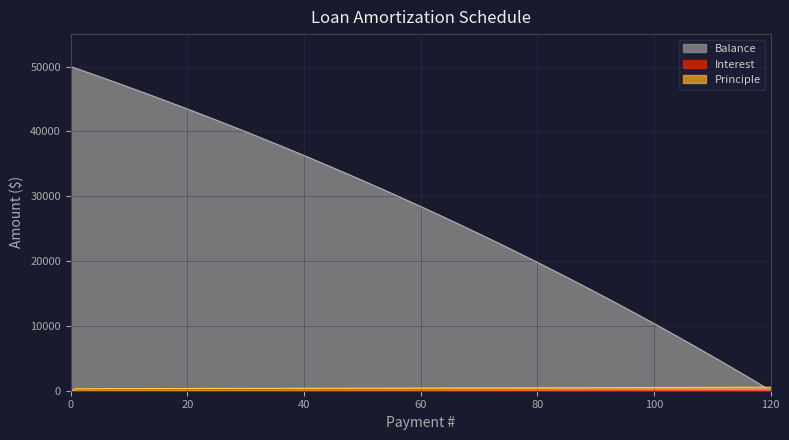

True or false: Interest and Principle intersect in this chart.

False